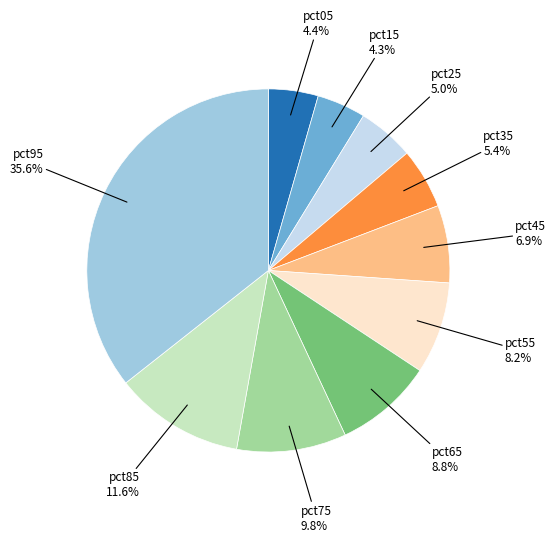

Is there a majority slice in this chart?

No